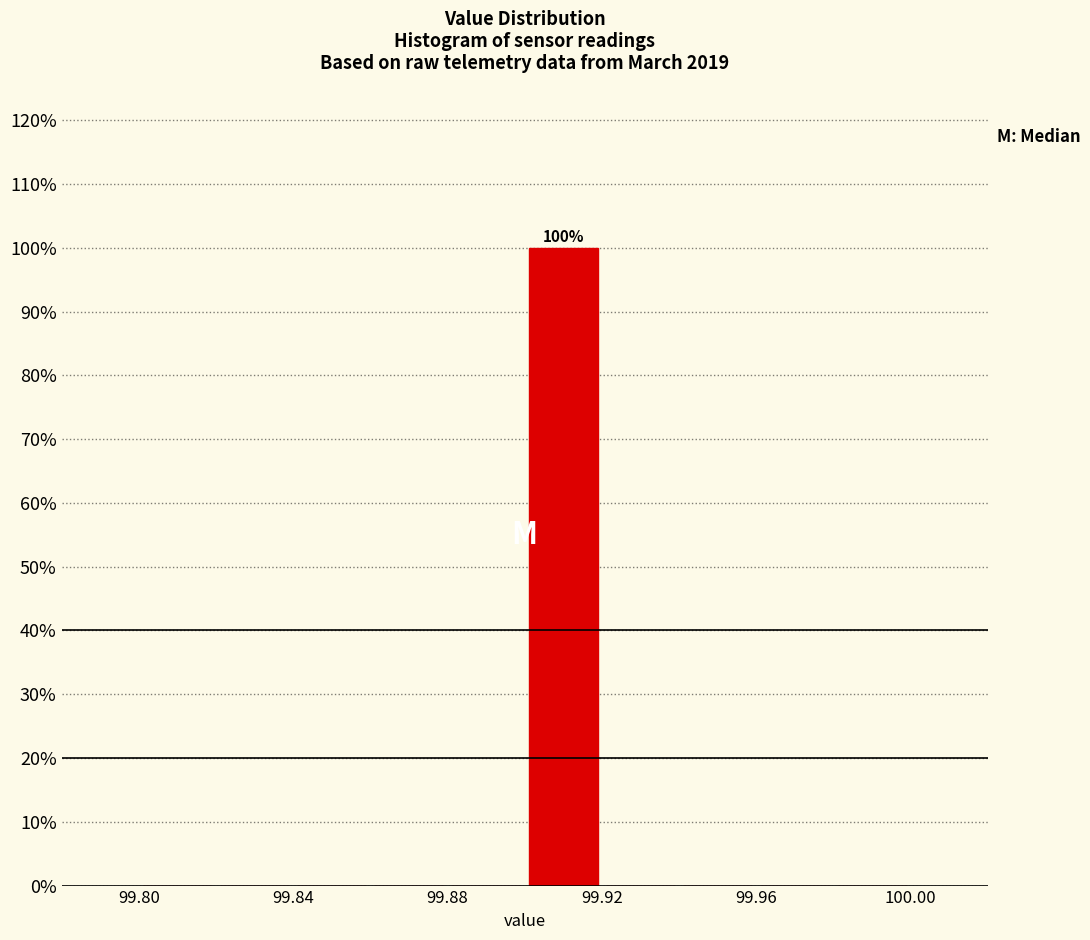

Over which range of the x-axis is the bar tallest?

99.90 to 99.92